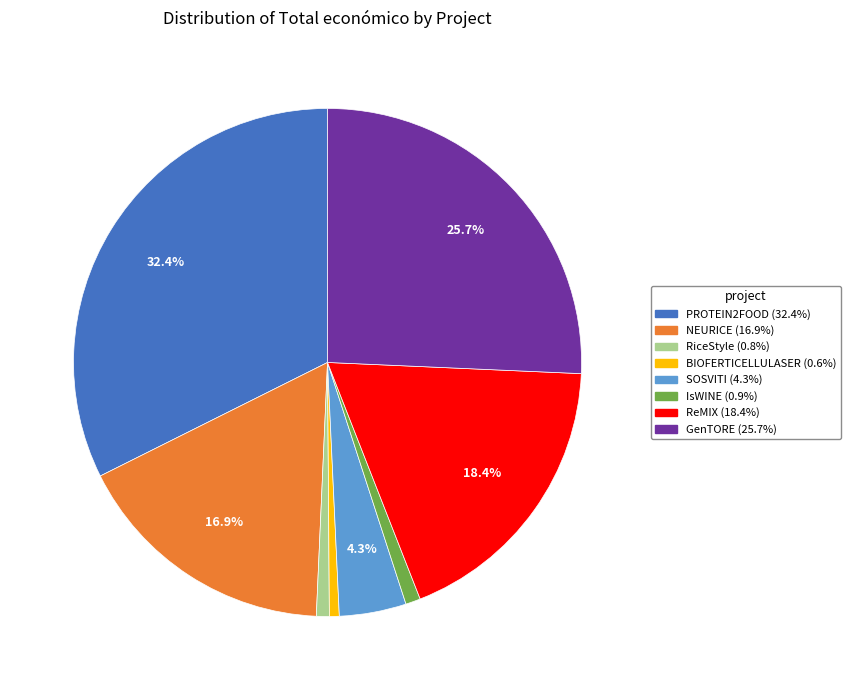

What is the largest slice in the pie chart?

PROTEIN2FOOD